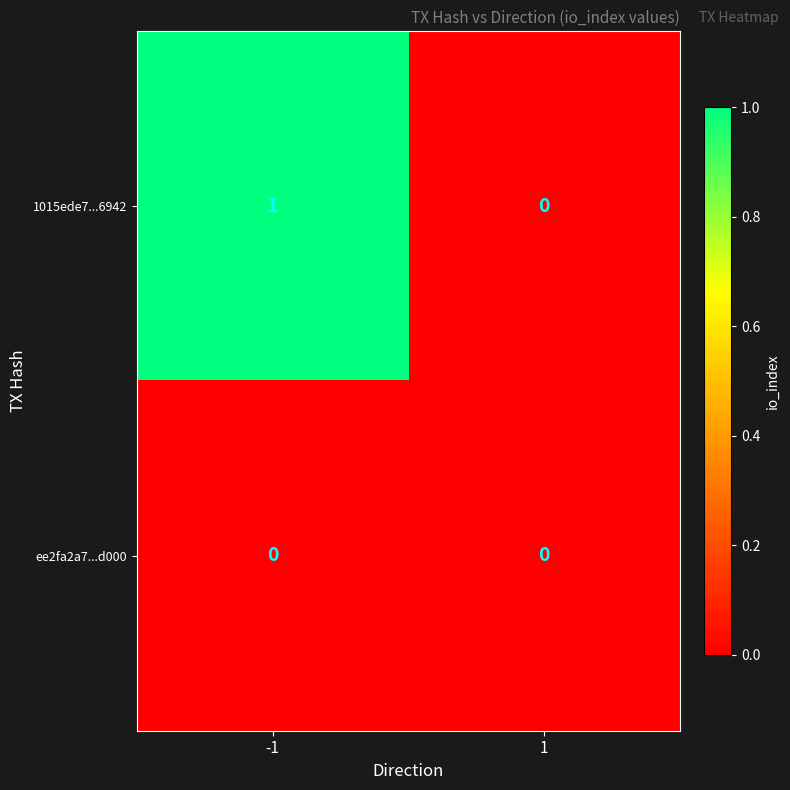

Reading left to right, extract all data points from this chart.

1015ede7...6942: -1=1	1=0
ee2fa2a7...d000: -1=0	1=0